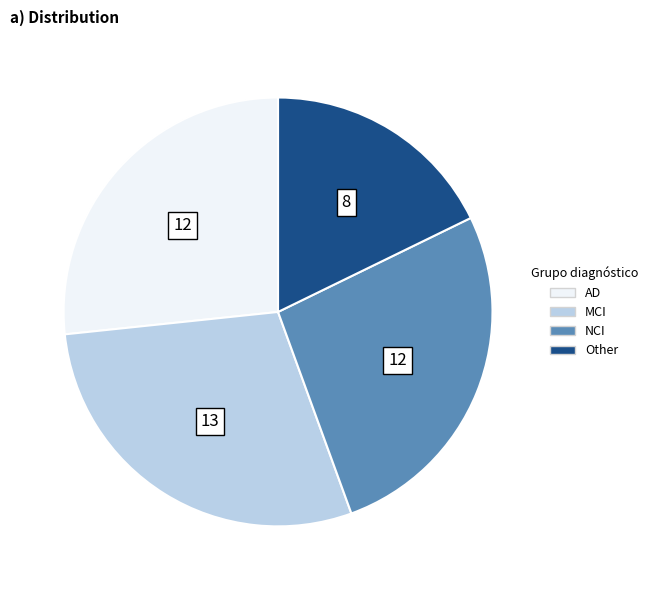

Which has a higher value, MCI or NCI?

MCI